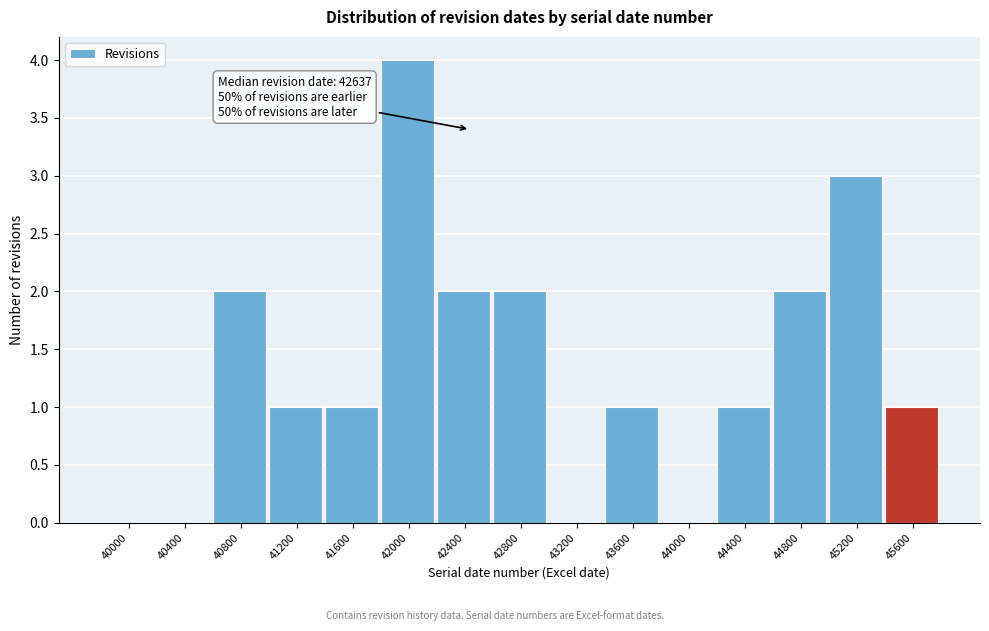

Reading right to left, transcribe all the data shown in this chart.

45600=1	45200=3	44800=2	44400=1	44000=0	43600=1	43200=0	42800=2	42400=2	42000=4	41600=1	41200=1	40800=2	40400=0	40000=0